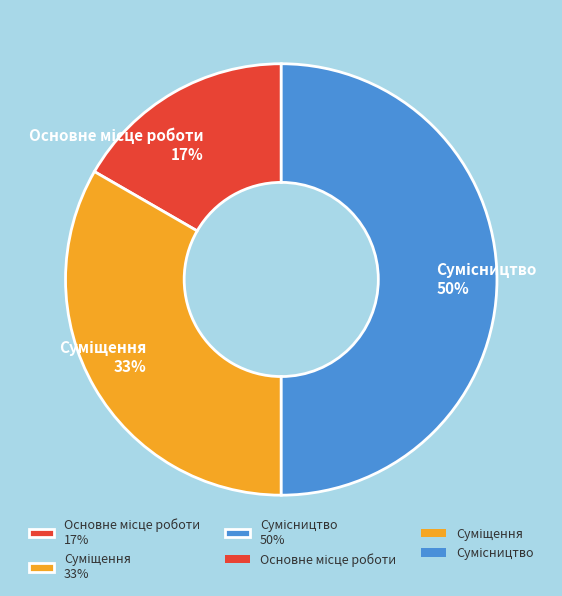

To the nearest percent, what is the difference between the largest and smallest slice percentages?

33%